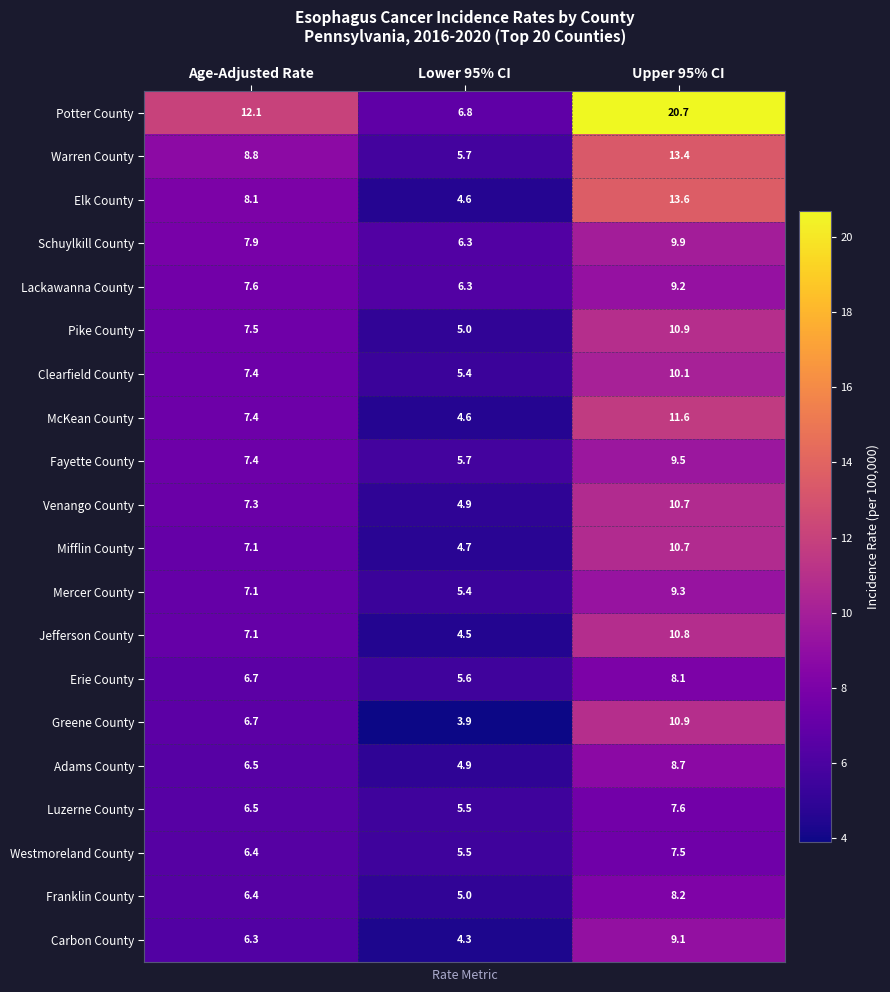

Which series changed the most between Age-Adjusted Rate and Upper 95% CI?

Potter County